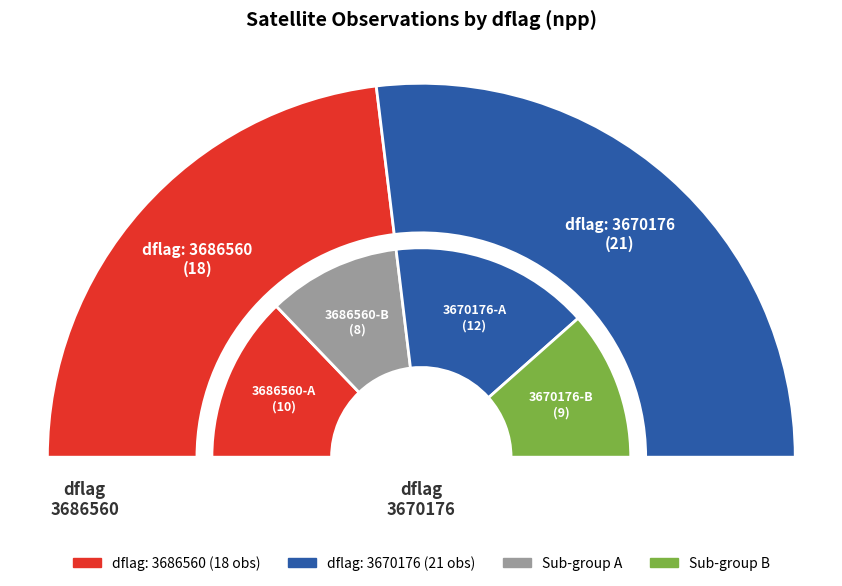

Between 3686560 and 3670176, which is larger?

3670176